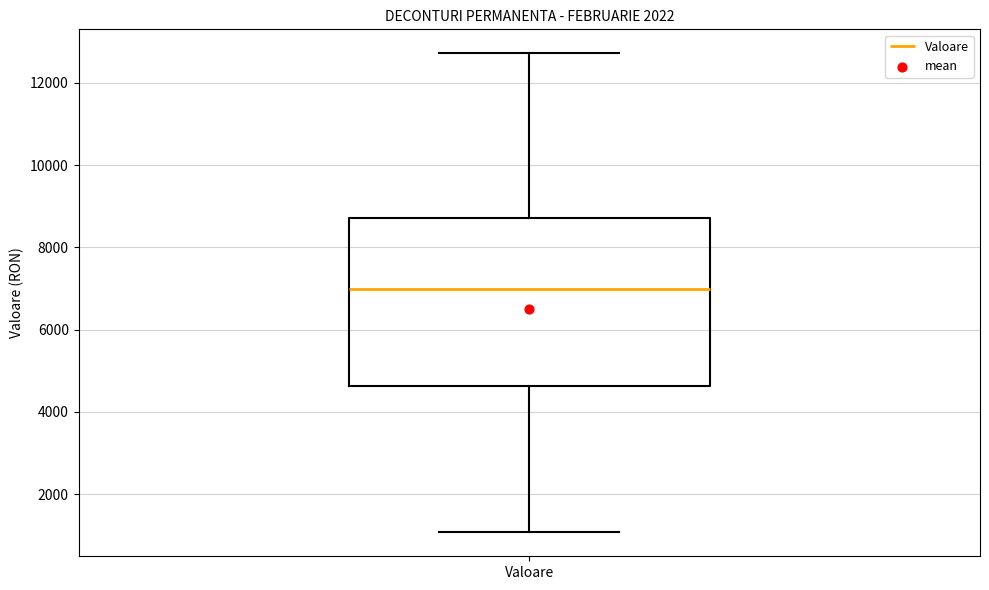

Transcribe this box plot: give where the median line is, the range the box spans, and where the two whiskers end, as read against the y-axis. The values are not printed on the chart, so give them approximately, as read against the axis.

median 7000, box 4600 to 8800, whiskers 1000 to 12800